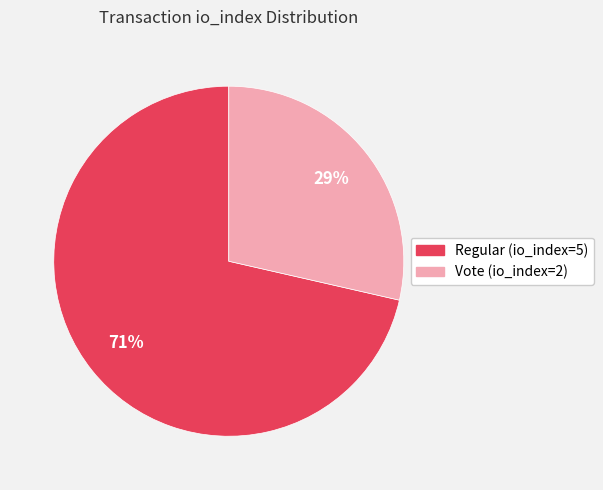

Is there a majority slice in this chart?

Yes